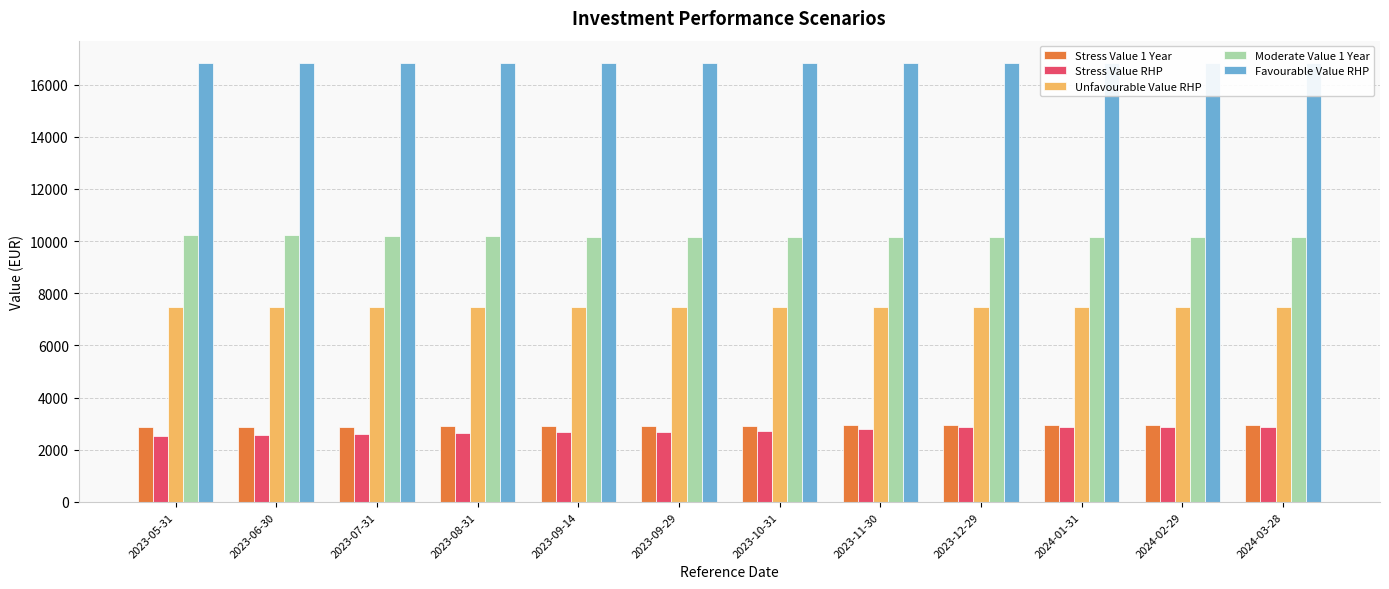

At how many categories does at least one series exceed 12355?

12